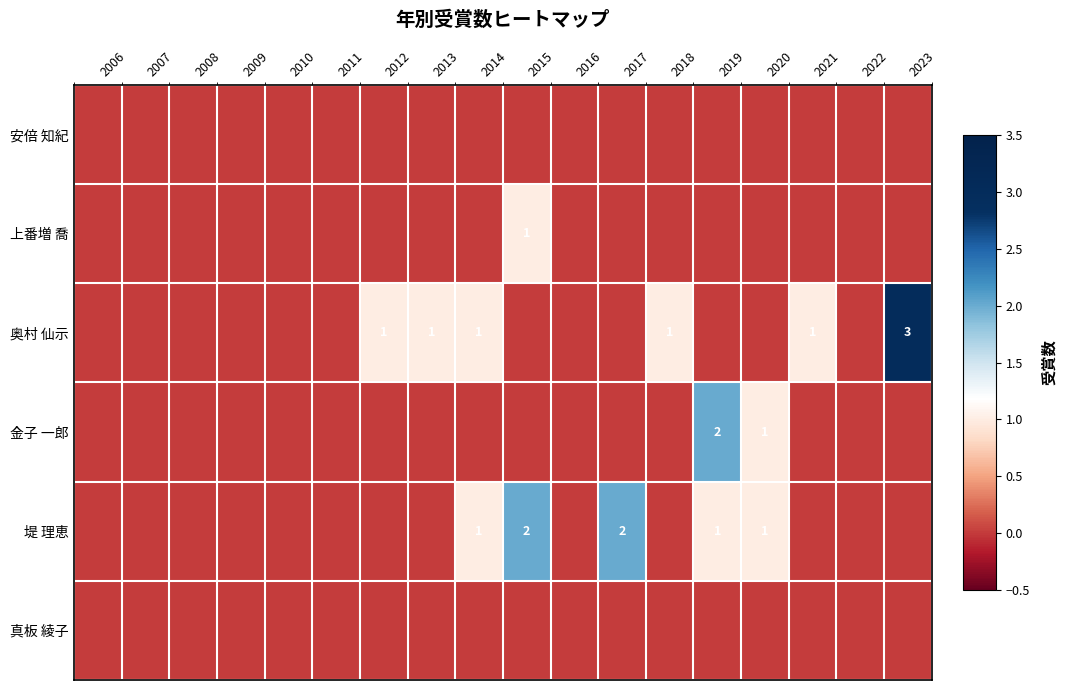

The 奥村 仙示 series shows 1 at 2018. True or false?

True